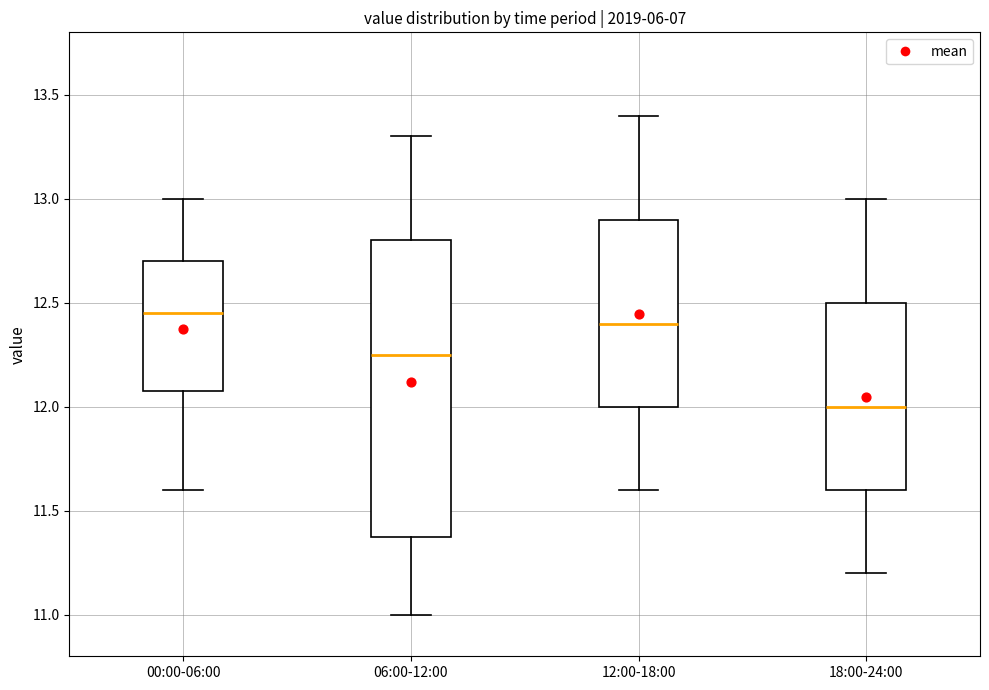

Reading left to right, read every box against the y-axis: the position of its median line, the range the box covers, and the ends of its whiskers. The values are not printed on the chart, so give them approximately, as read against the axis.

00:00-06:00: median 12.45, box 12.10 to 12.70, whiskers 11.60 to 13.00
06:00-12:00: median 12.25, box 11.40 to 12.80, whiskers 11.00 to 13.30
12:00-18:00: median 12.40, box 12.00 to 12.90, whiskers 11.60 to 13.40
18:00-24:00: median 12.00, box 11.60 to 12.50, whiskers 11.20 to 13.00